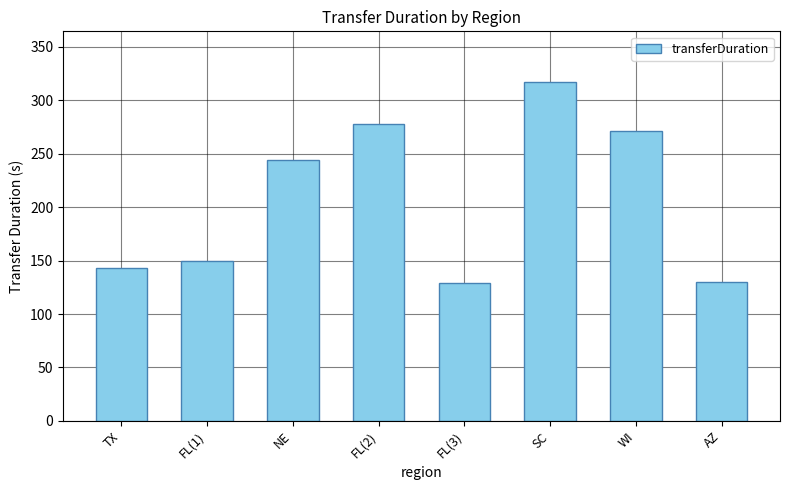

What is the smallest value displayed?

129